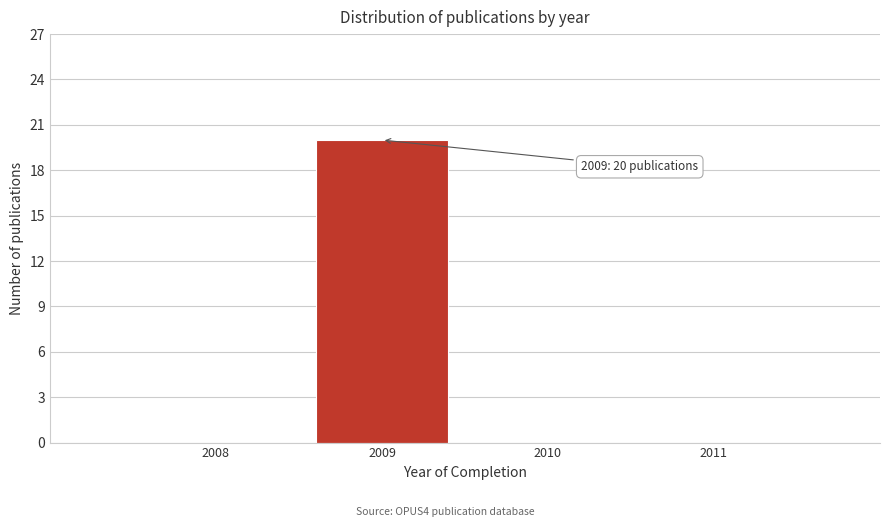

Which range on the x-axis has the tallest bar?

2008.5 to 2009.5